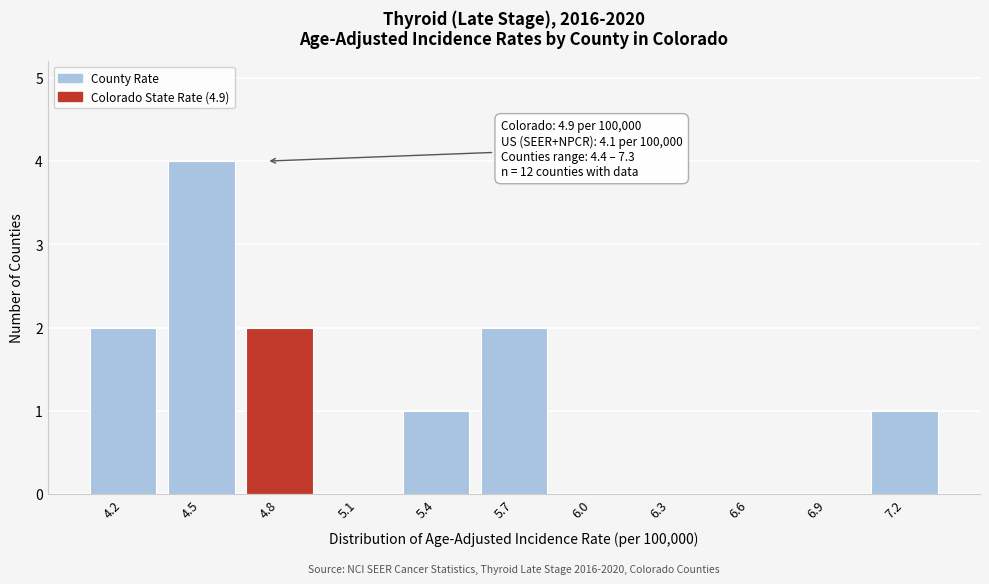

Reading left to right, extract all data points from this chart.

4.2=2	4.5=4	4.8=2	5.1=0	5.4=1	5.7=2	6.0=0	6.3=0	6.6=0	6.9=0	7.2=1